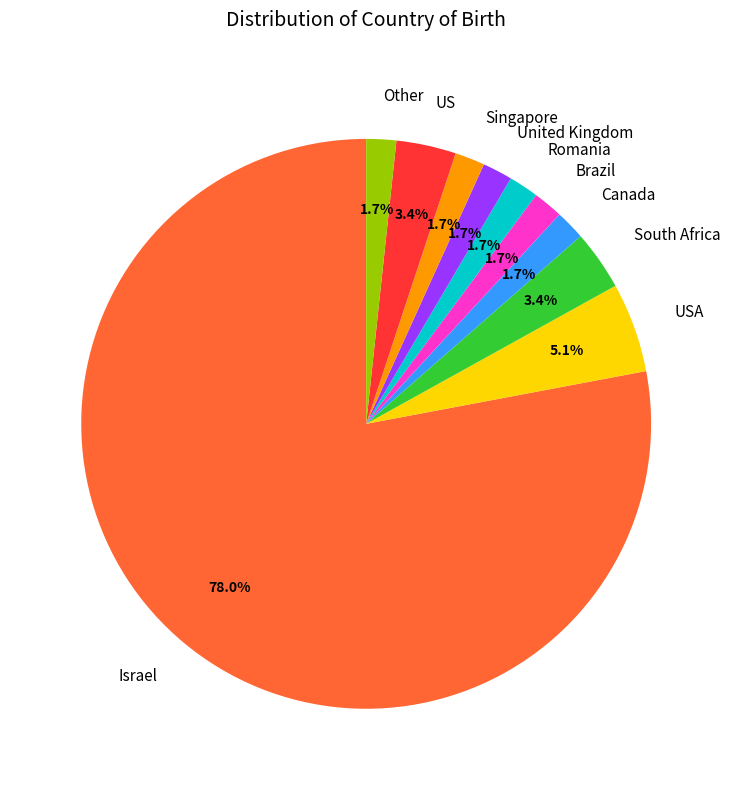

How many segments does this pie chart have?

10